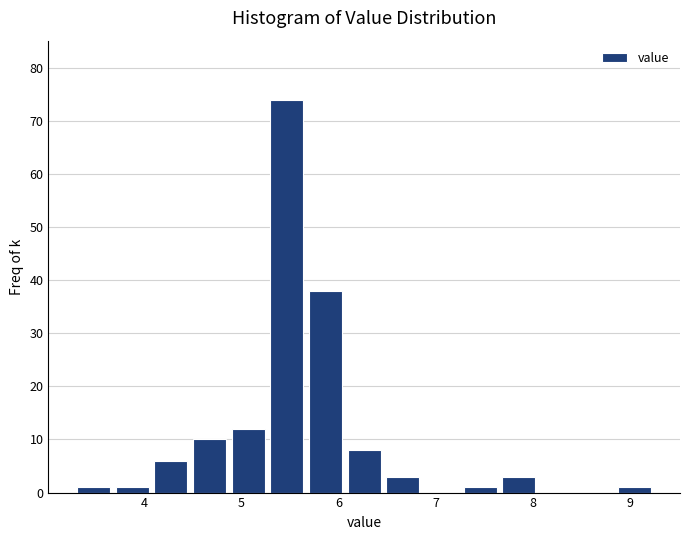

Read against the x-axis, roughly where is the centre of the tallest bar?

5.5